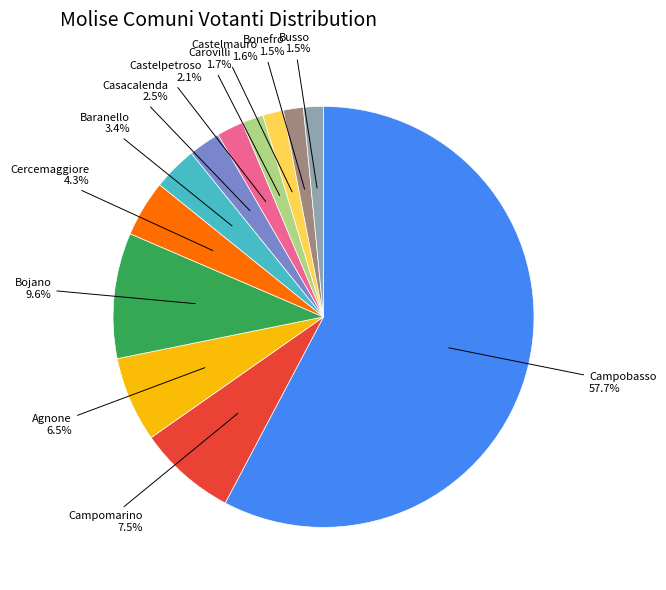

Does any single category account for the majority?

Yes